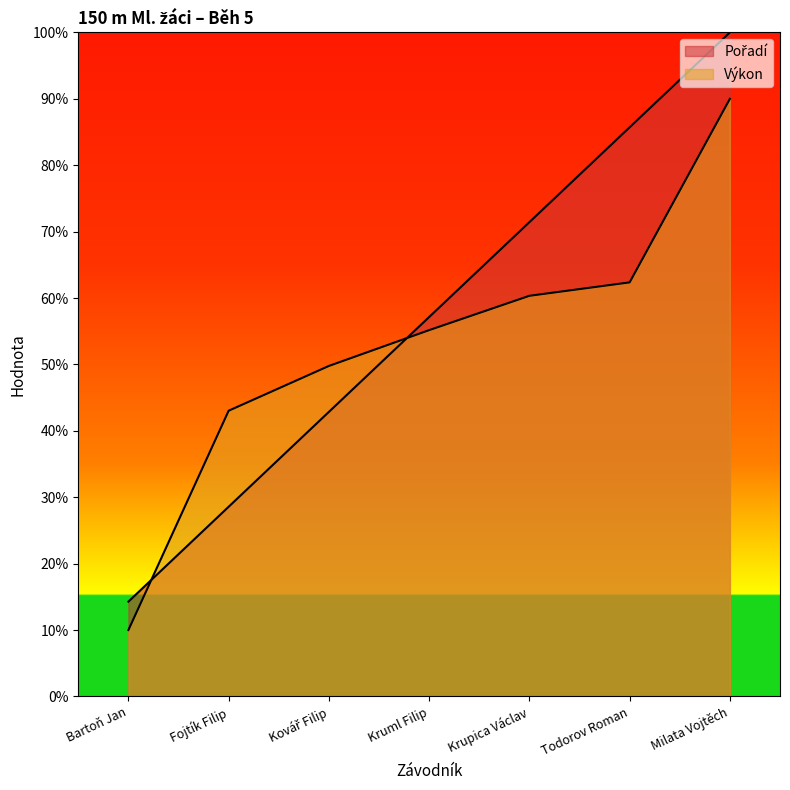

At which category is the sum across all series the highest?

Milata Vojtěch